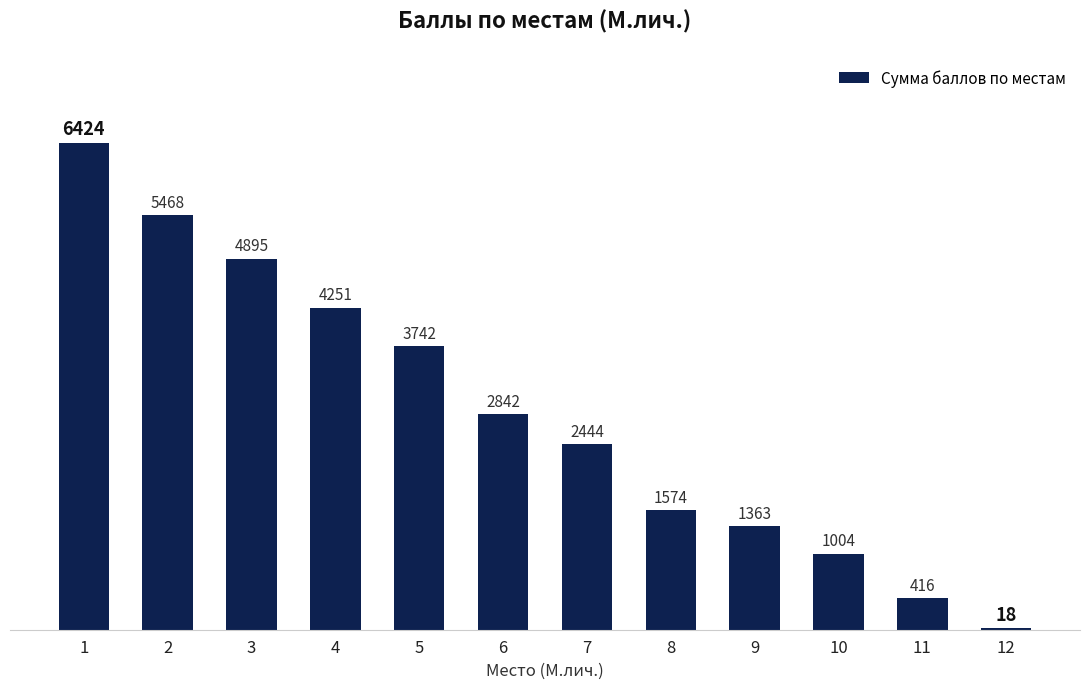

What is the difference between the values at 9 and 10?

359